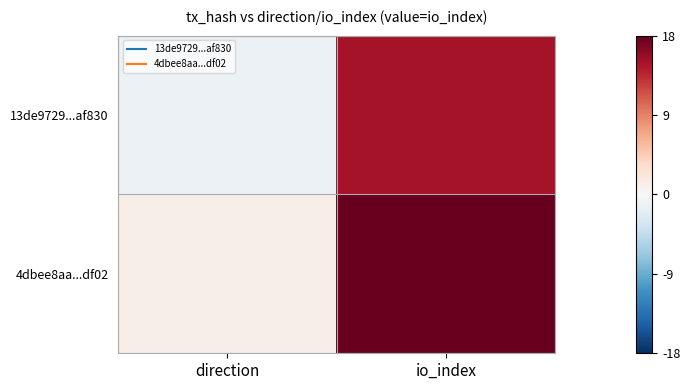

Which has a higher value, direction or io_index?

io_index